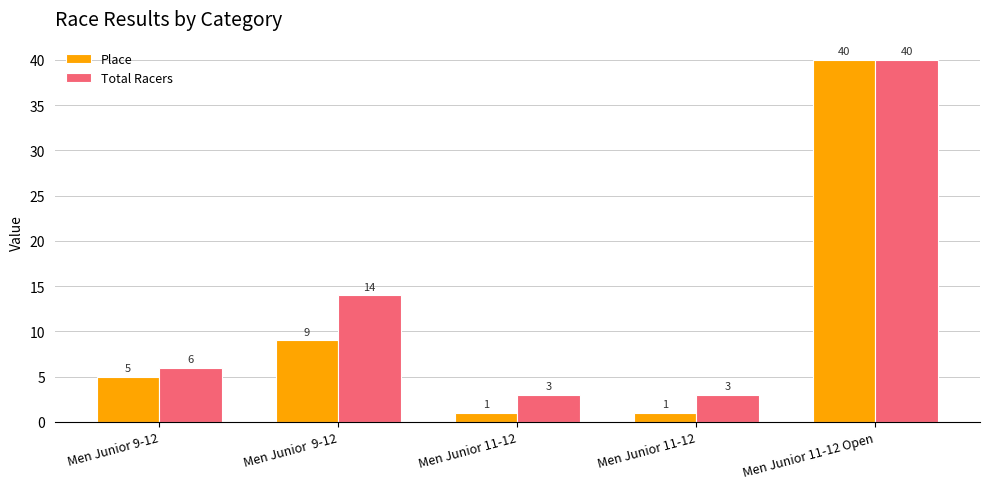

Reading left to right, what are all the values shown in this chart?

Place: 5	9	1	1	40
Total Racers: 6	14	3	3	40